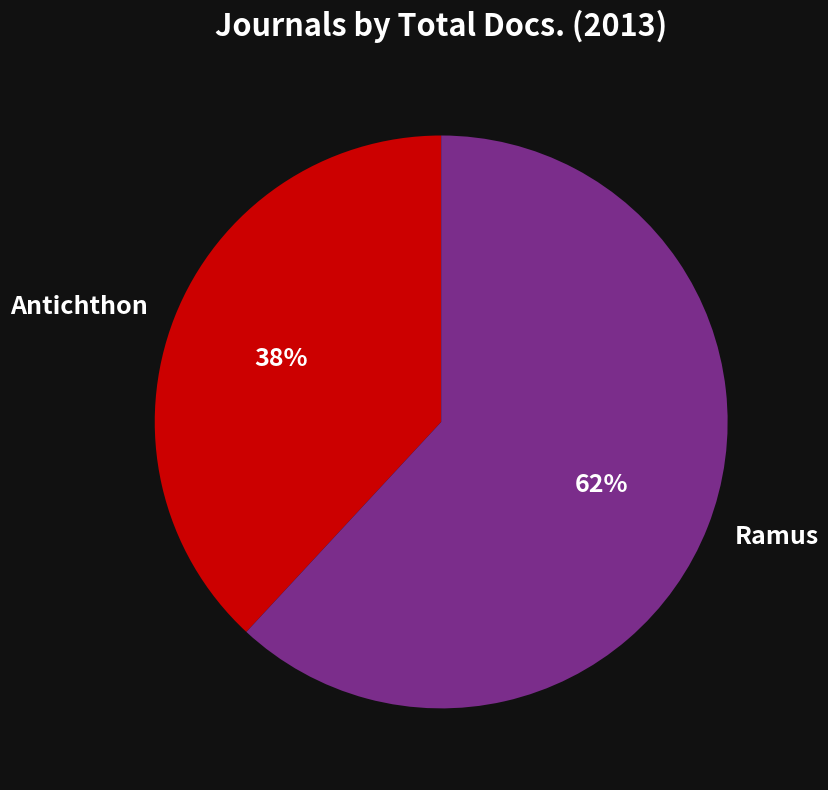

Which slice represents more than half of the pie?

Ramus